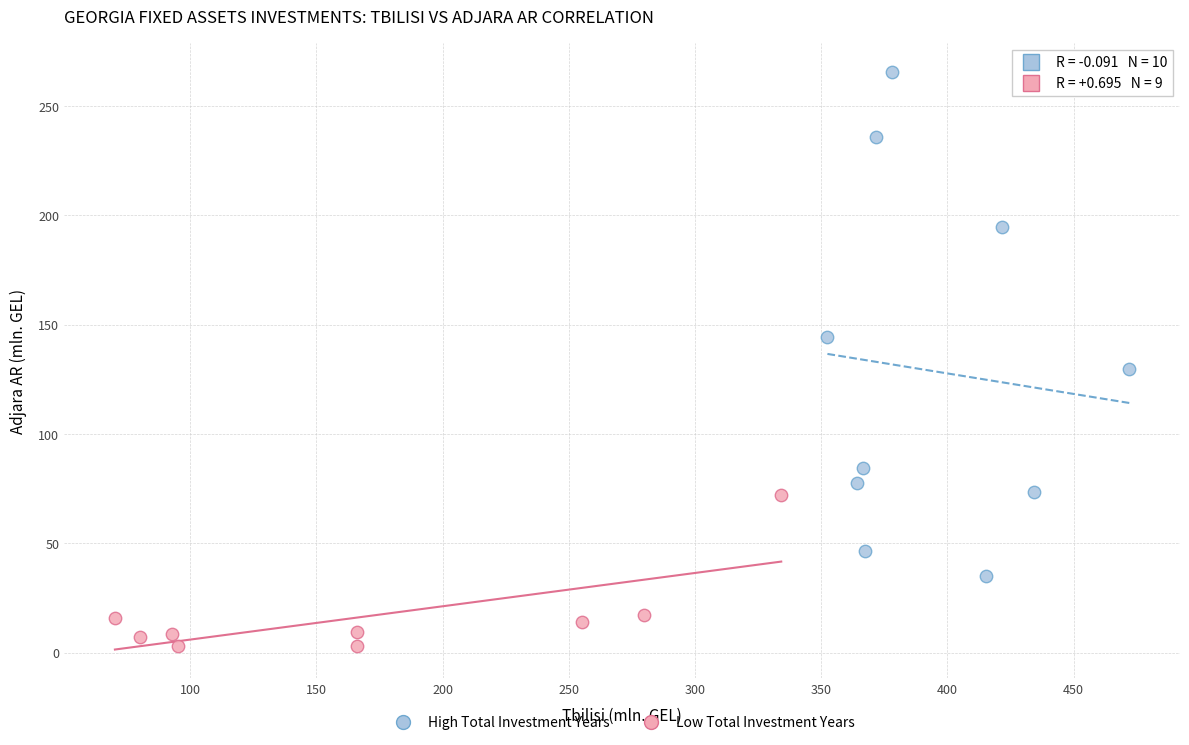

Which series has the largest Y range (max minus min)?

High Total Investment Years